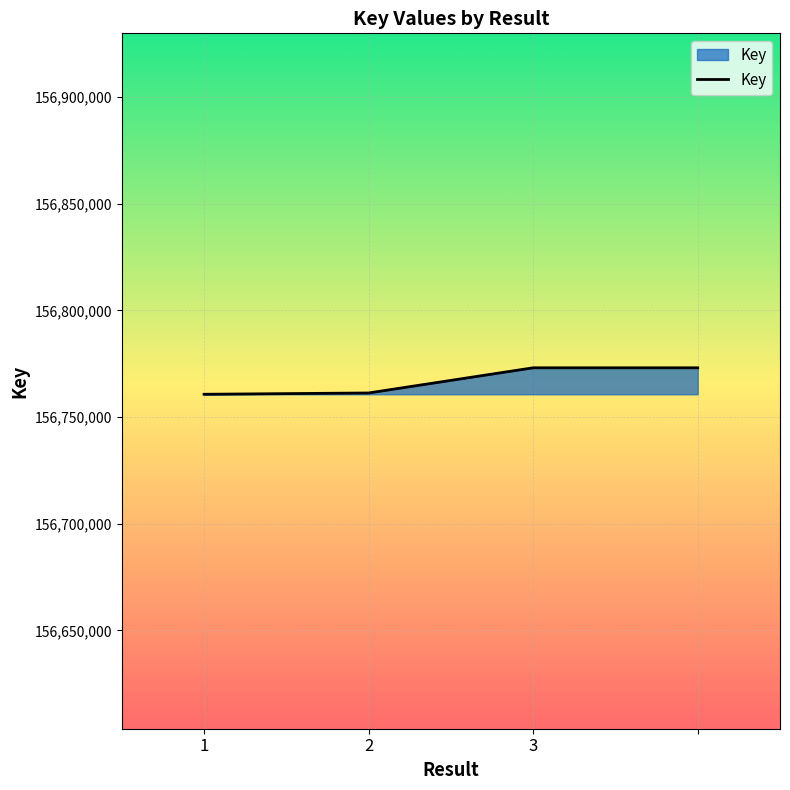

True or false: the data has more than 2 interior local peaks.

False